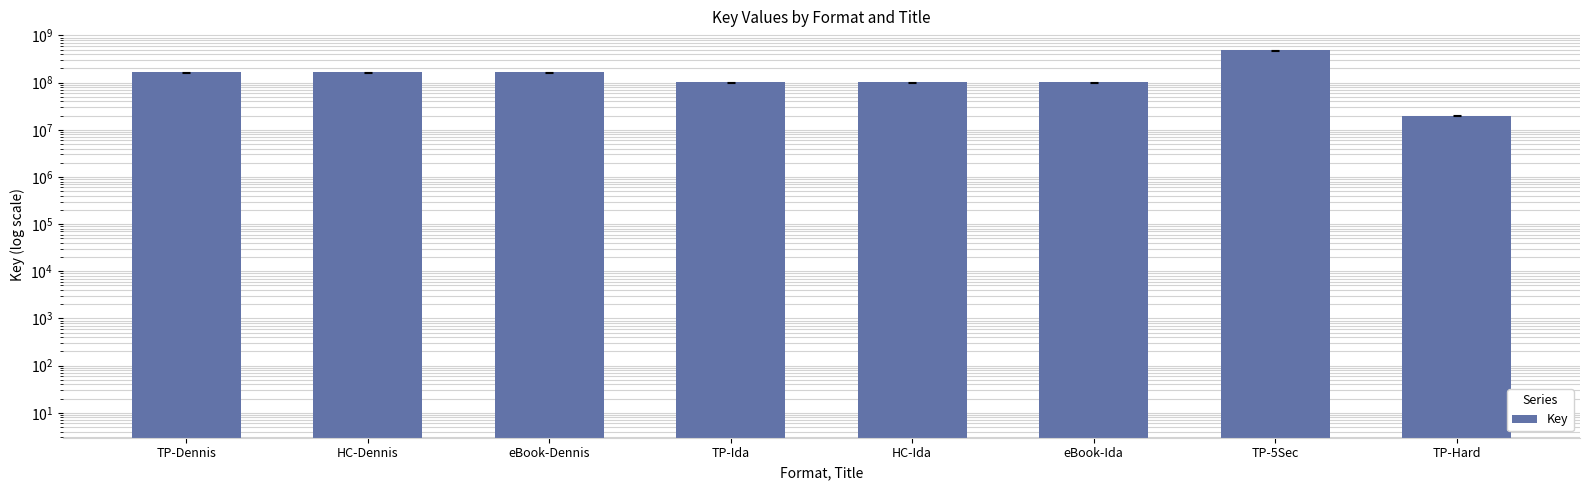

What is the change in value from eBook-Dennis to TP-5Sec?

+321162175